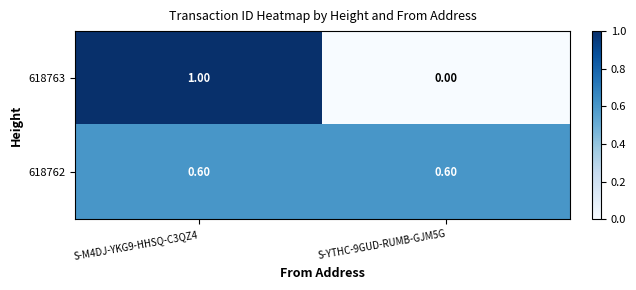

Which series has the widest spread of values?

618763